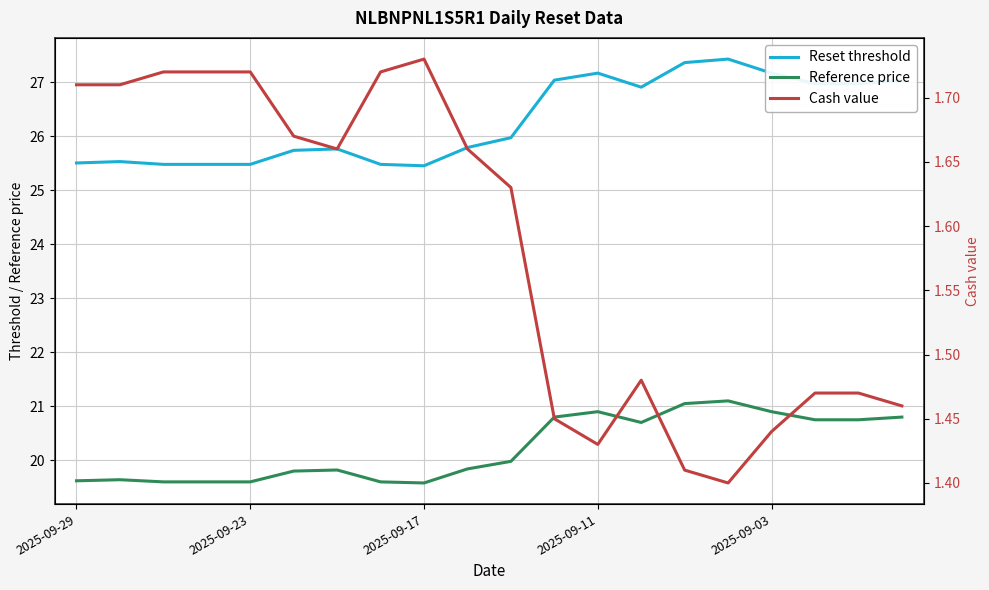

What is the minimum value for Cash value?

1.4